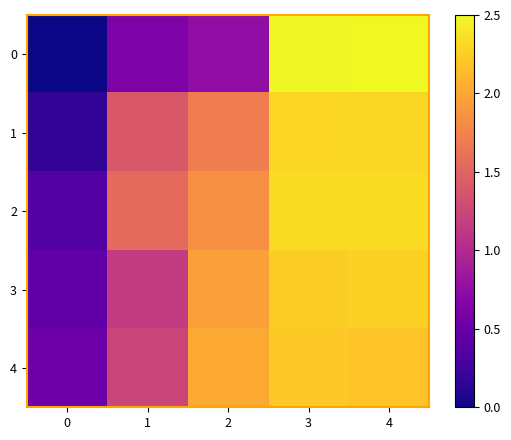

At which category does the chart reach its peak across all series?

4